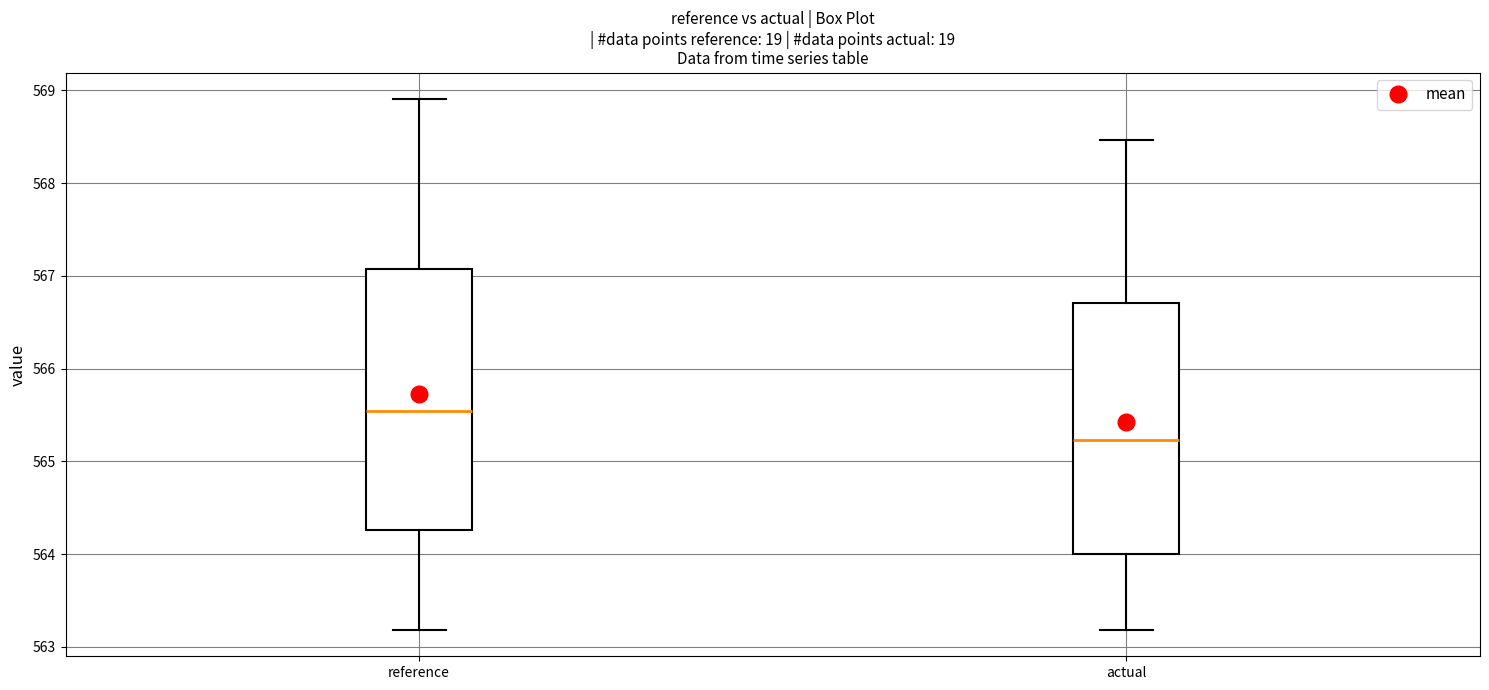

Reading left to right, transcribe this box plot: for each box, give where its median line is, the range the box spans, and where its two whiskers end, as read against the y-axis. The values are not printed on the chart, so give them approximately, as read against the axis.

reference: median 565.5, box 564.3 to 567.1, whiskers 563.2 to 568.9
actual: median 565.2, box 564.0 to 566.7, whiskers 563.2 to 568.5